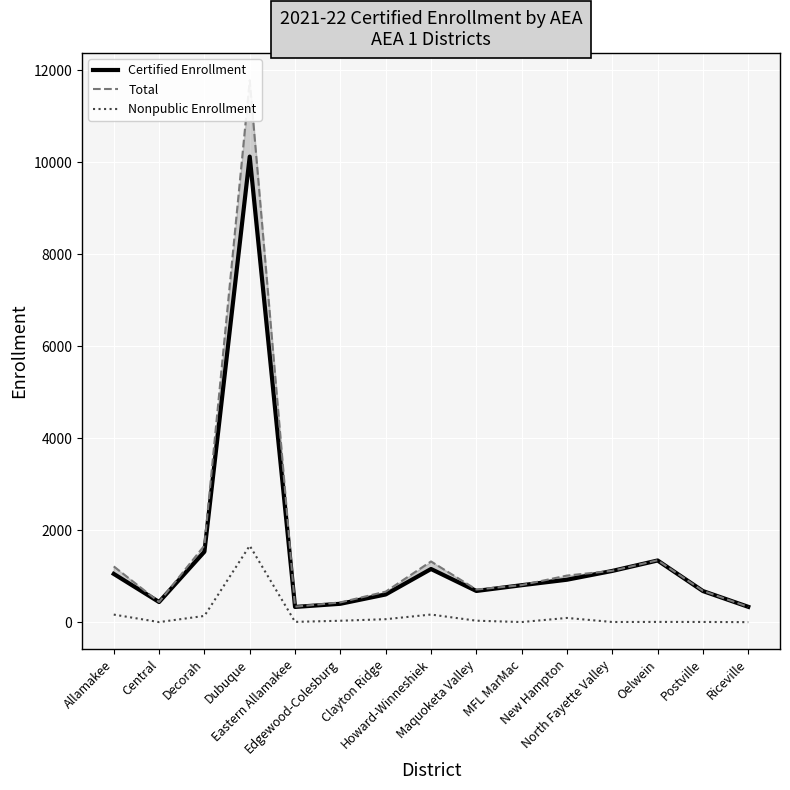

What is the sum of the Certified Enrollment values at Clayton Ridge and North Fayette Valley?

1715.0